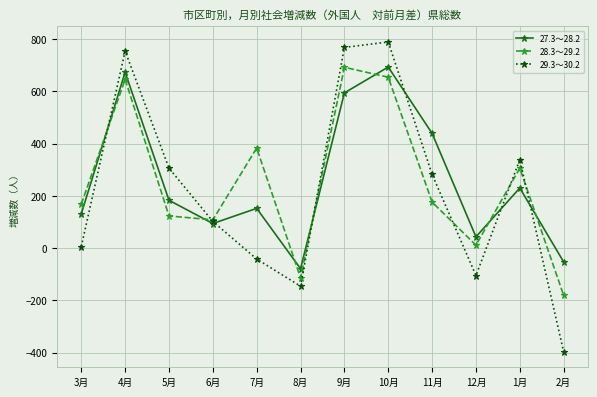

Which series changed the most between 9月 and 2月?

29.3～30.2